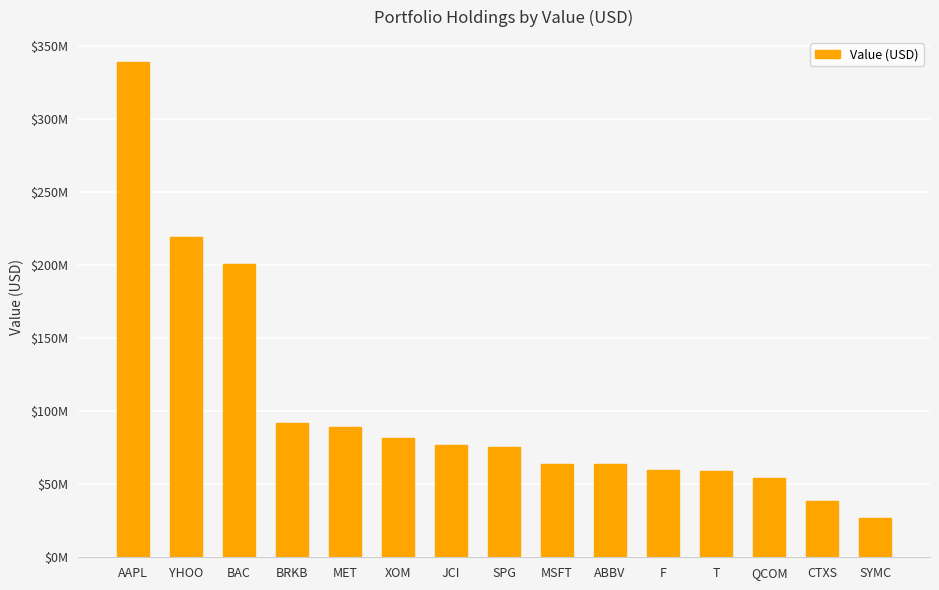

The chart shows a value of 39221974 at ABBV. True or false?

False